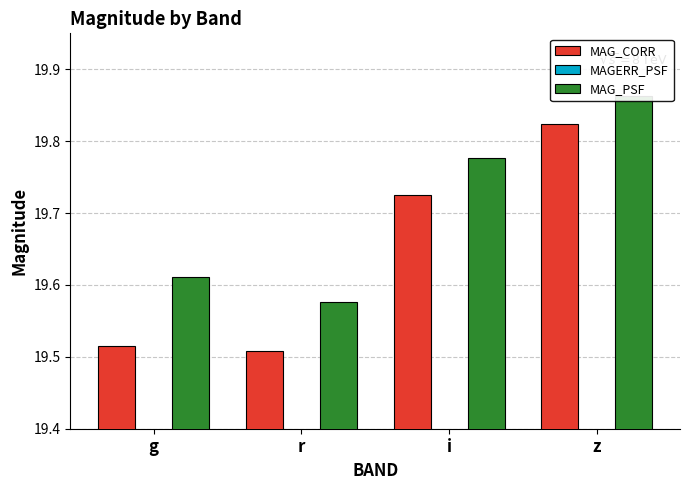

Reading left to right, extract all data points from this chart.

MAG_CORR: g=19.5	r=19.5	i=19.7	z=19.8
MAGERR_PSF: g=0.0	r=0.0	i=0.0	z=0.0
MAG_PSF: g=19.6	r=19.6	i=19.8	z=19.9